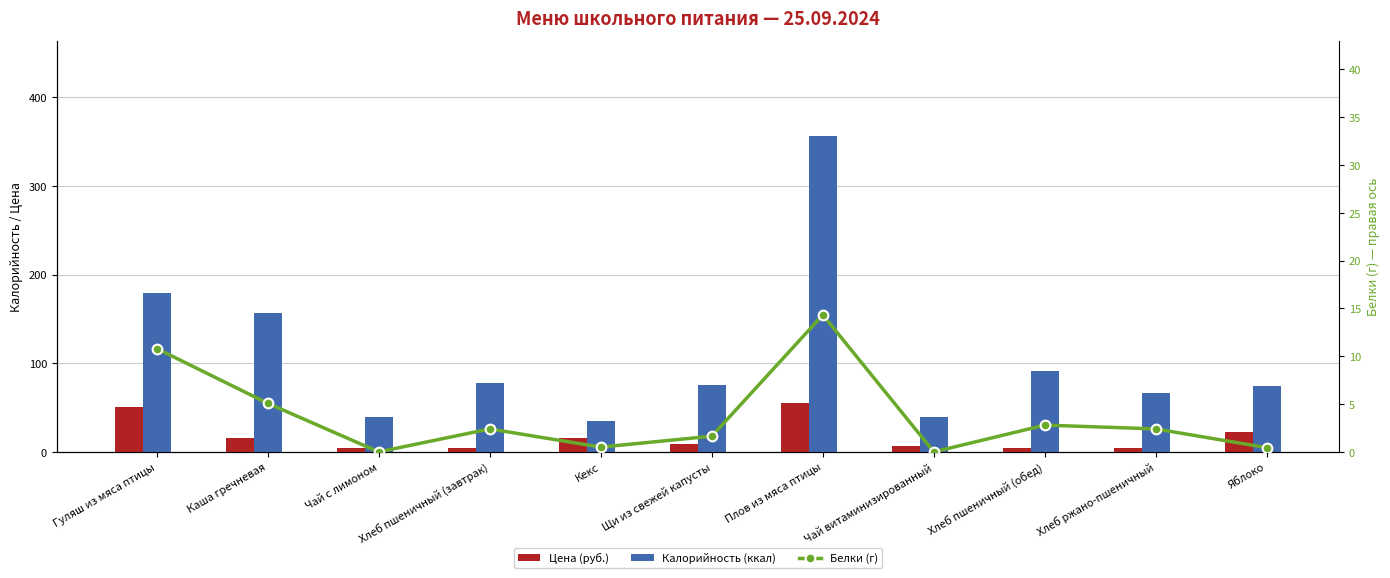

Between Плов из мяса птицы and Хлеб ржано-пшеничный, which is larger?

Плов из мяса птицы